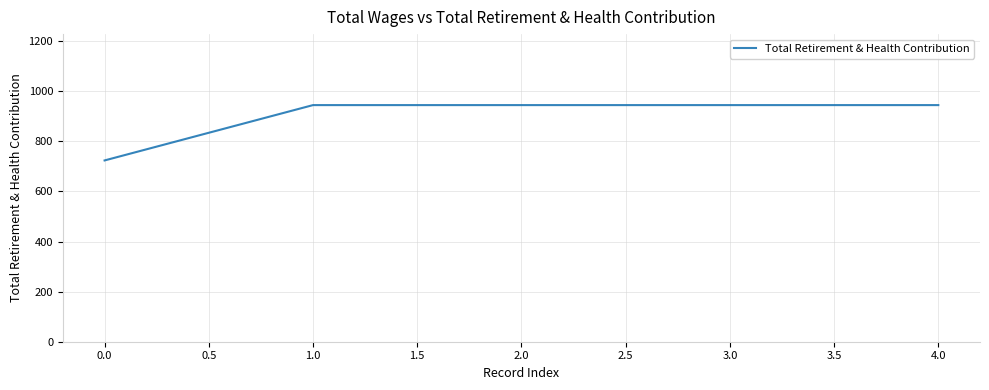

What is the smallest value displayed?

724